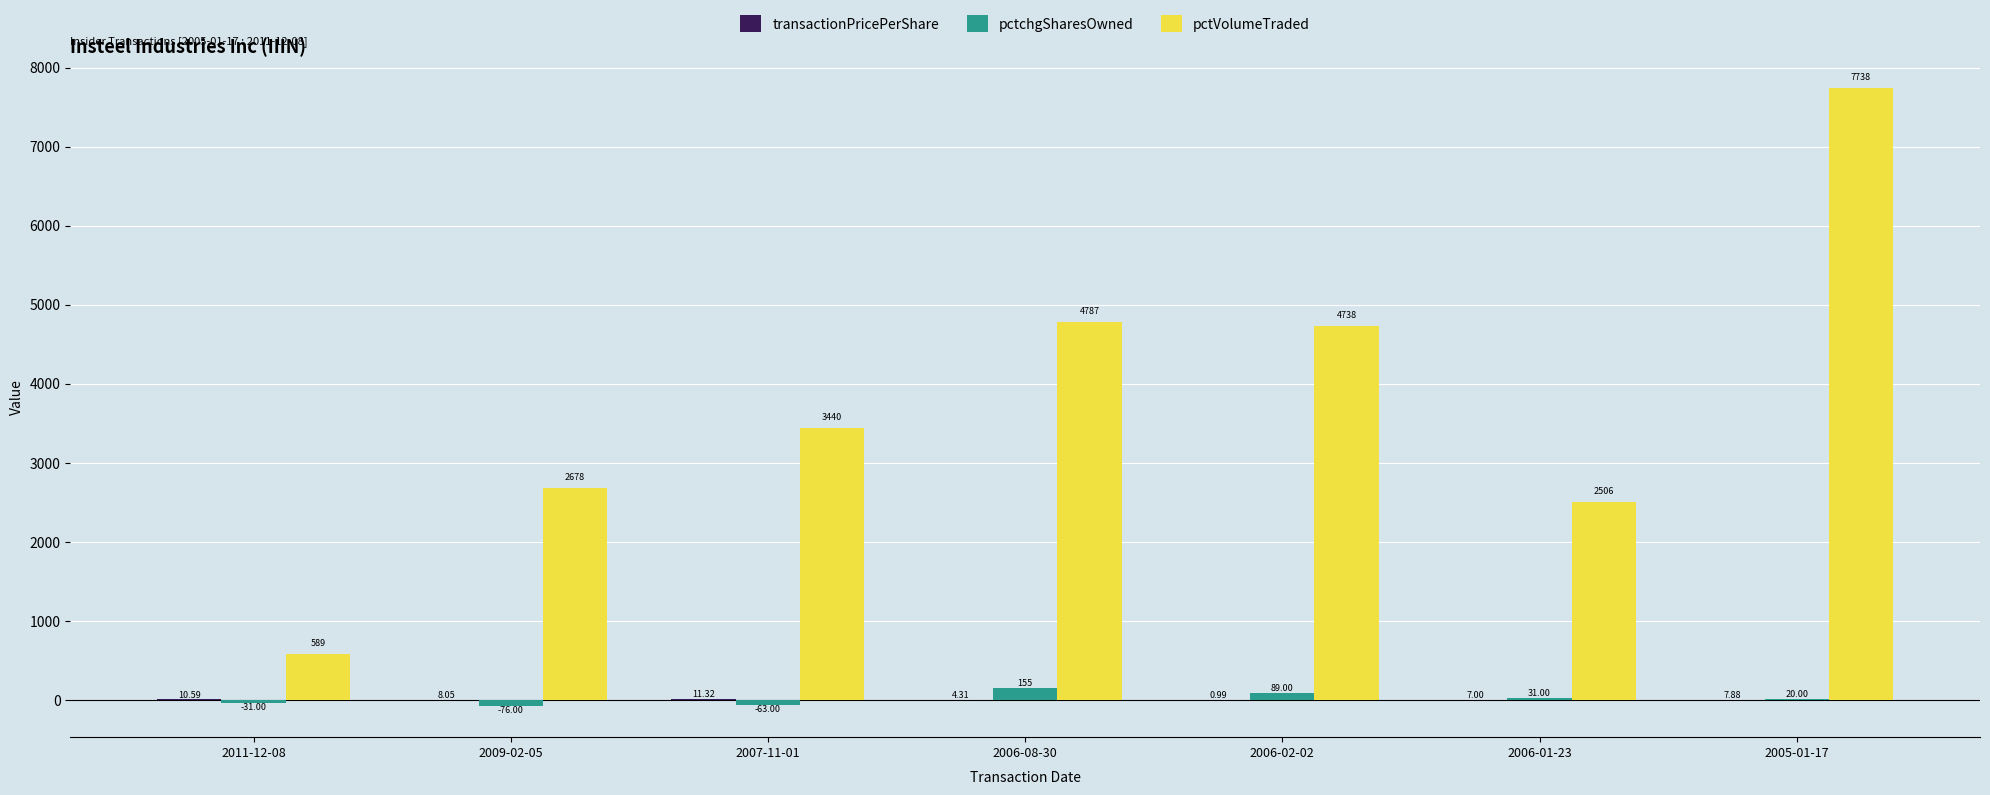

How many series are shown in this chart?

3